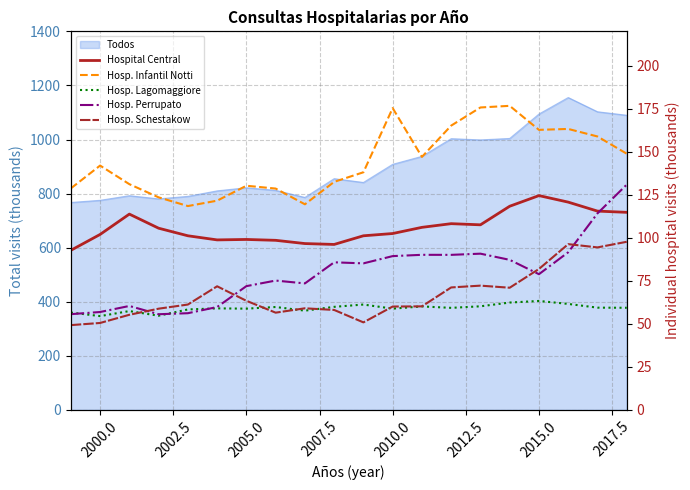

Which series has the largest range (max minus min)?

Hosp. Perrupato